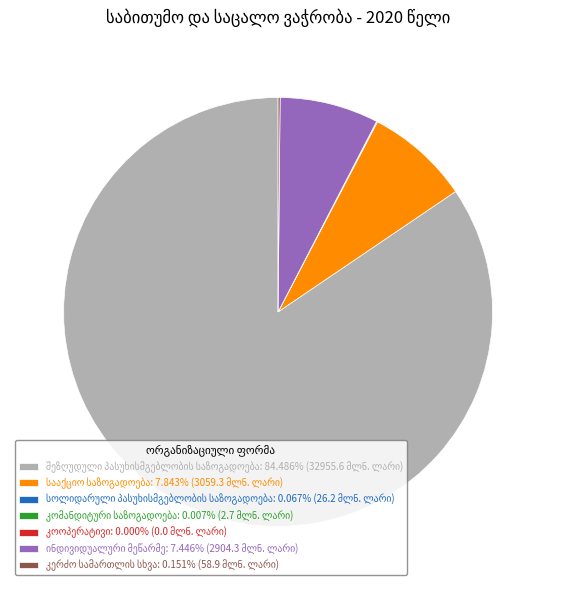

Is there any slice that represents more than half of the pie?

Yes